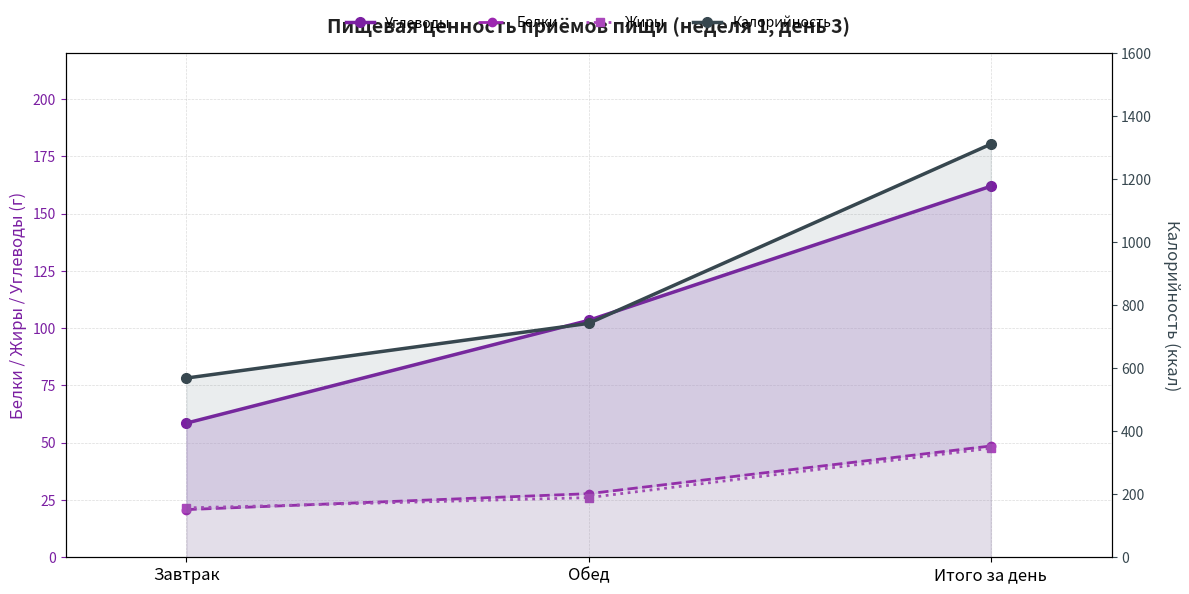

How many data points in Углеводы are above 103?

2